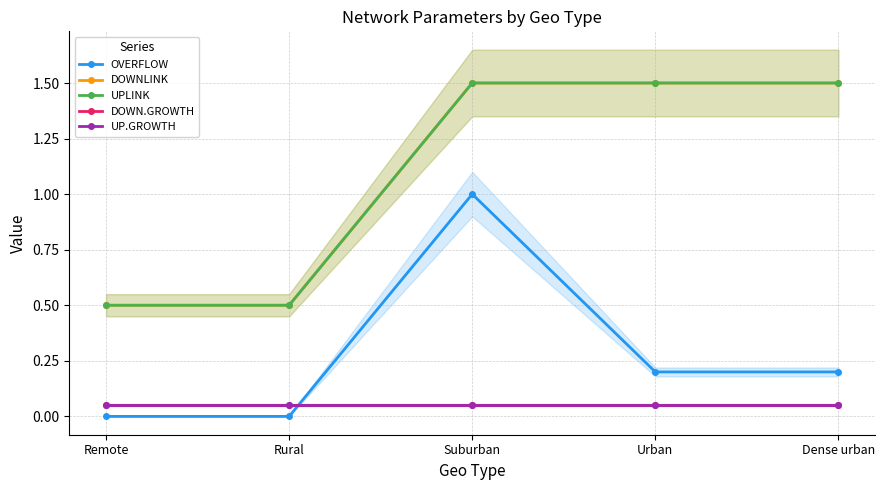

What is the sum of all UP.GROWTH values?

0.2